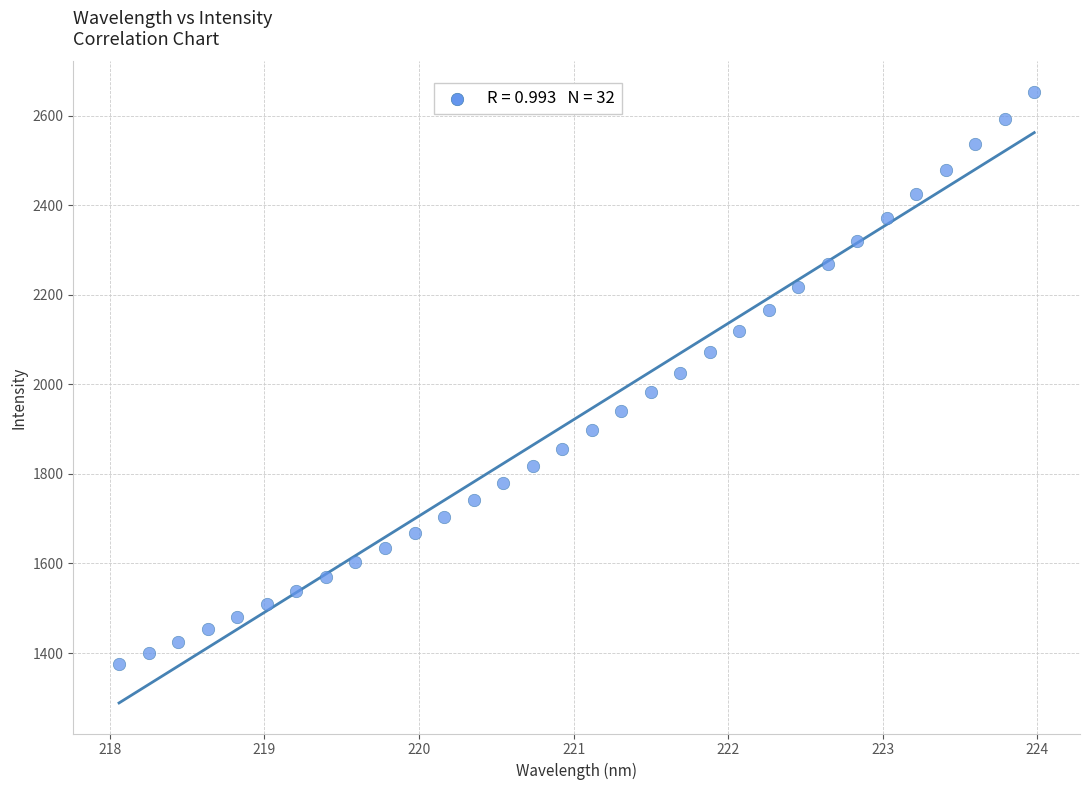

What is the range of Y values (max minus min)?

1278.3